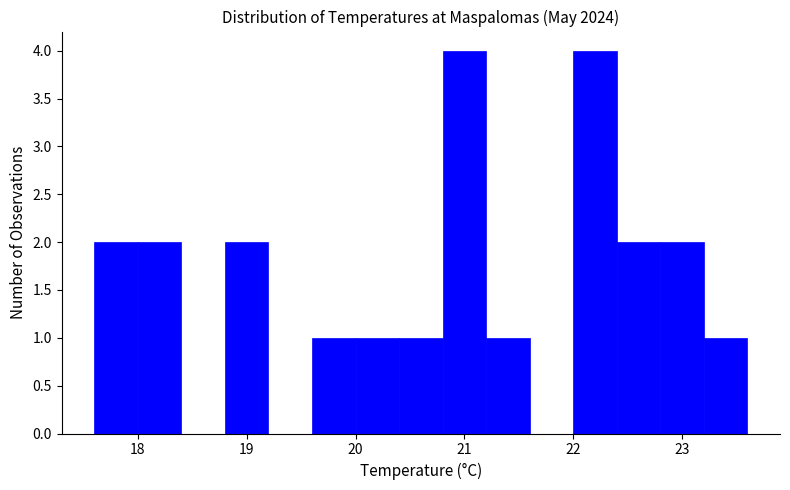

Reading left to right, transcribe this chart: for each bar, give the range it covers on the x-axis and its height. The values are not printed on the chart, so give them approximately, as read against the axis.

17.6 to 18.0: 2
18.0 to 18.4: 2
18.4 to 18.8: 0
18.8 to 19.2: 2
19.2 to 19.6: 0
19.6 to 20.0: 1
20.0 to 20.4: 1
20.4 to 20.8: 1
20.8 to 21.2: 4
21.2 to 21.6: 1
21.6 to 22.0: 0
22.0 to 22.4: 4
22.4 to 22.8: 2
22.8 to 23.2: 2
23.2 to 23.6: 1